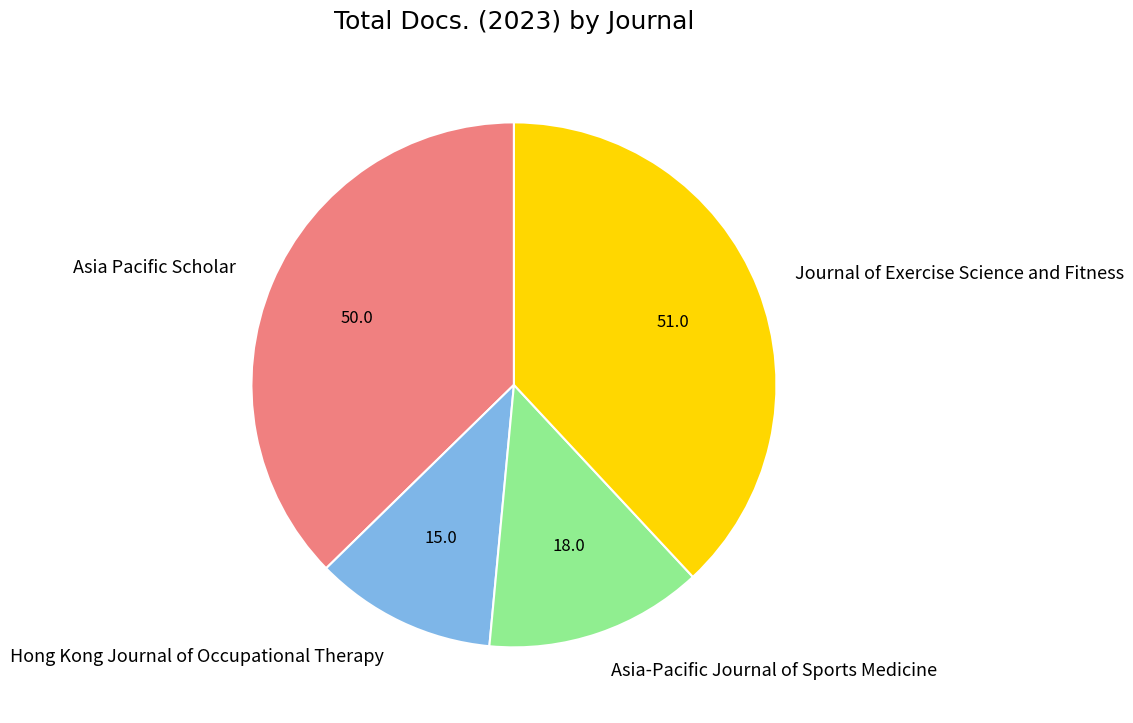

Between Journal of Exercise Science and Fitness and Hong Kong Journal of Occupational Therapy, which is larger?

Journal of Exercise Science and Fitness